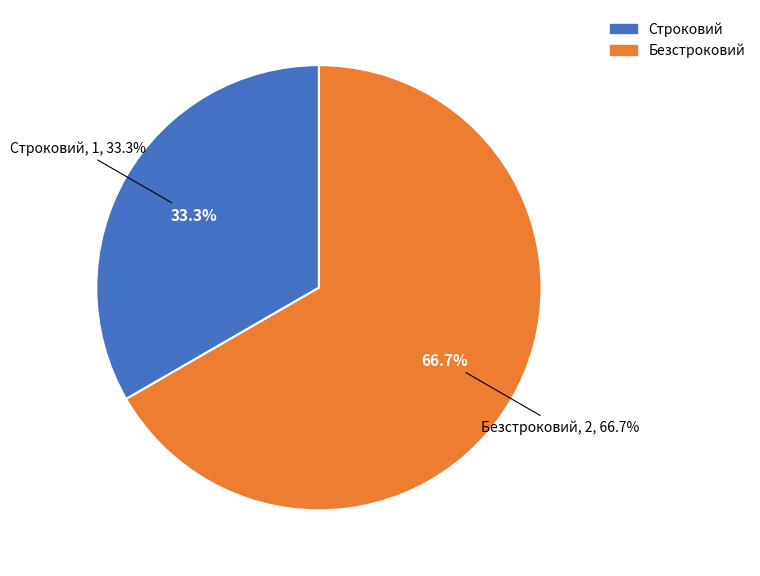

What is the change in value from Строковий to Безстроковий?

+1